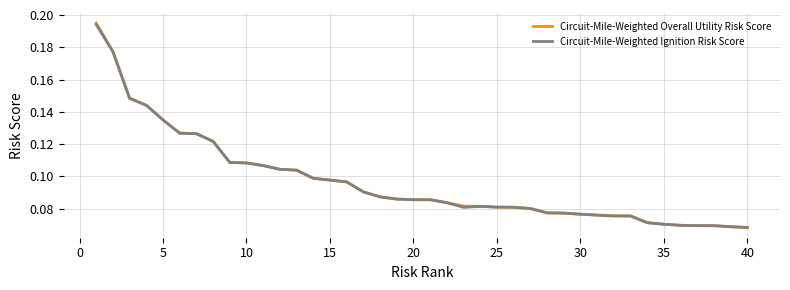

Does the chart have visible grid lines?

Yes